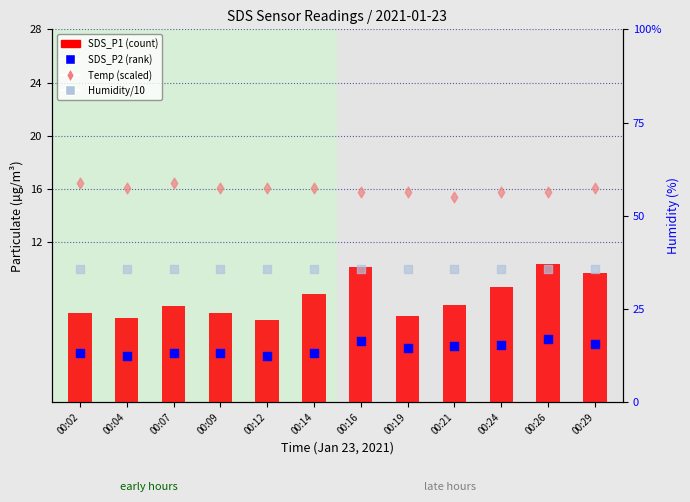

At which category is the sum across all series the highest?

00:26